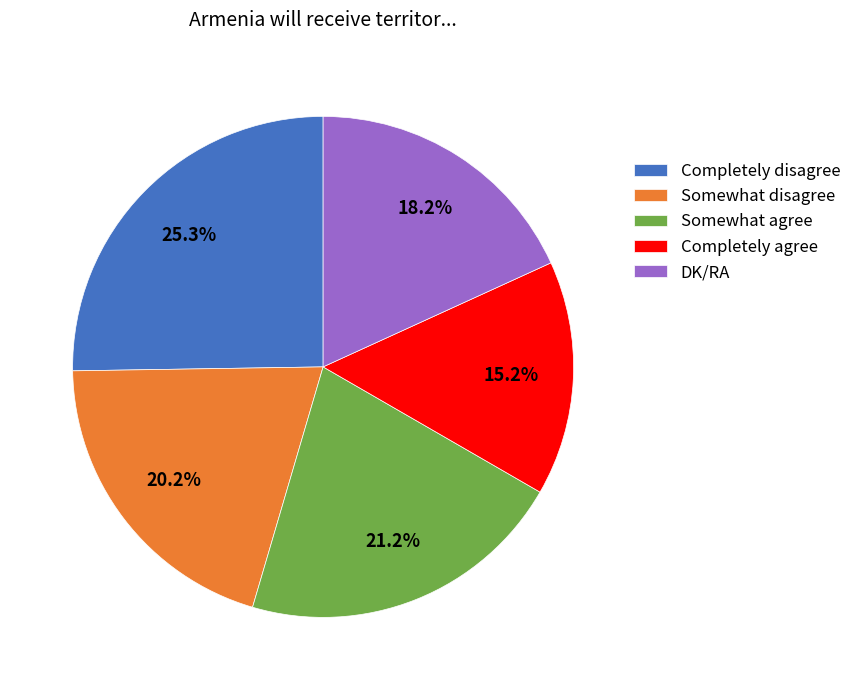

To the nearest percent, what is the combined percentage of DK/RA and Completely agree?

33%